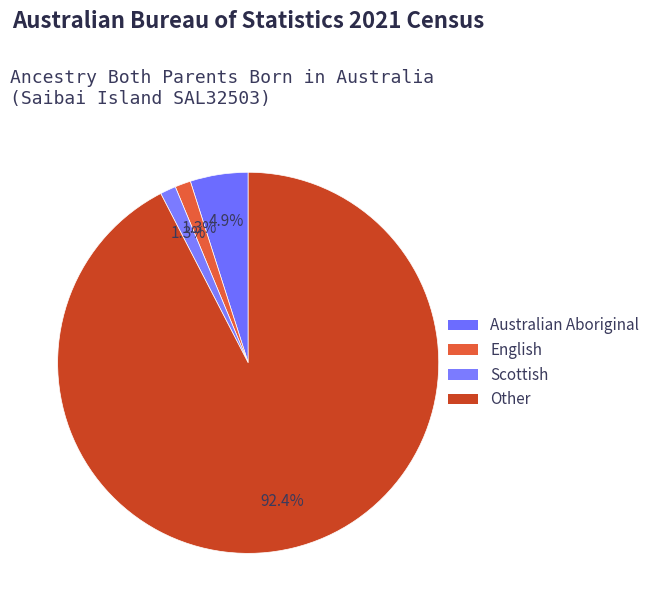

Approximately how many times larger is the value at Australian Aboriginal compared to English?

3.7